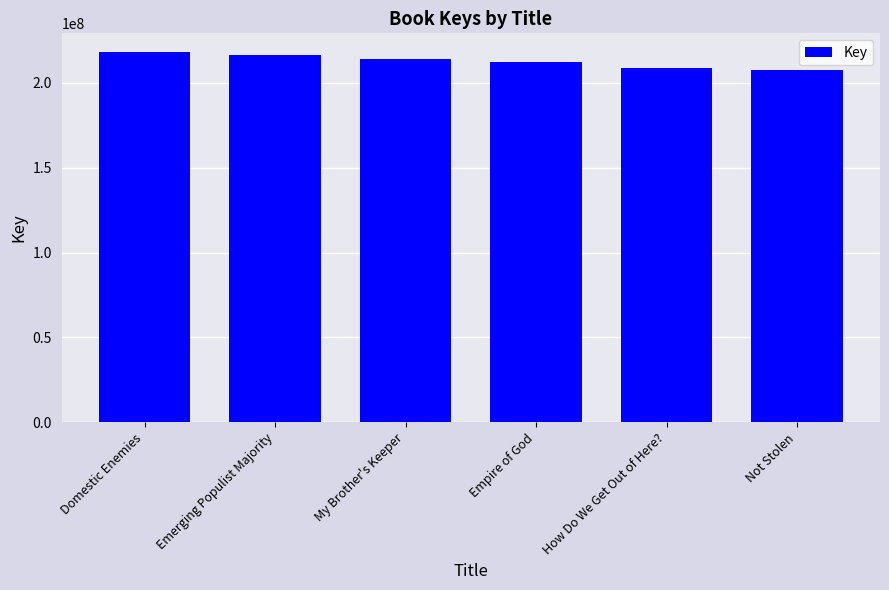

At which category does the chart reach its peak across all series?

Domestic Enemies